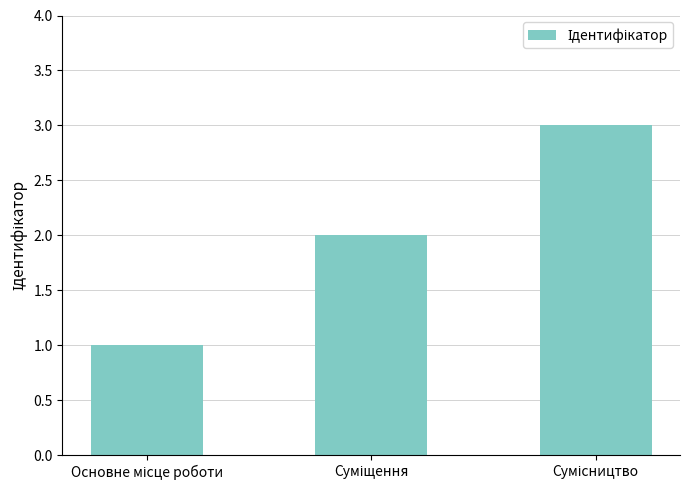

What is the sum of all values?

6